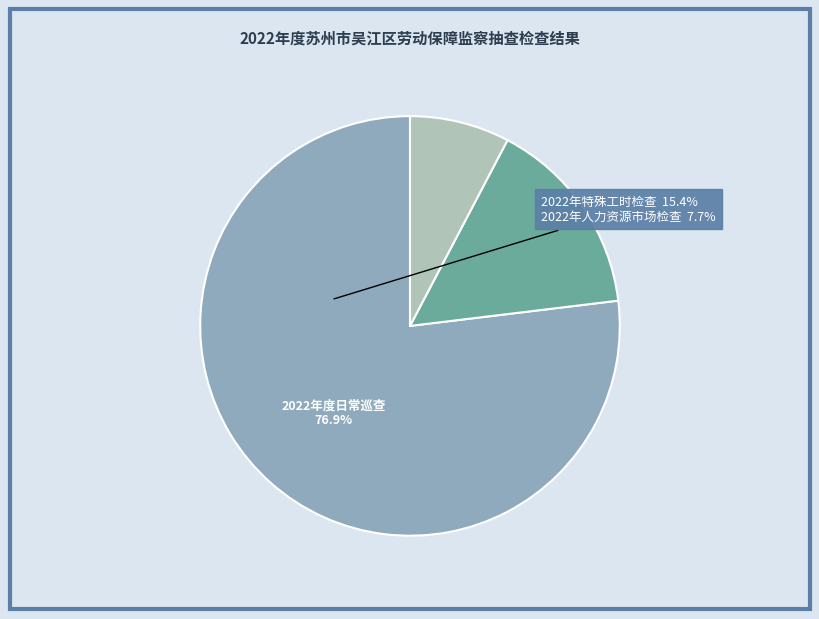

Is it true that 2022年人力资源市场检查 is 8% of the pie?

True